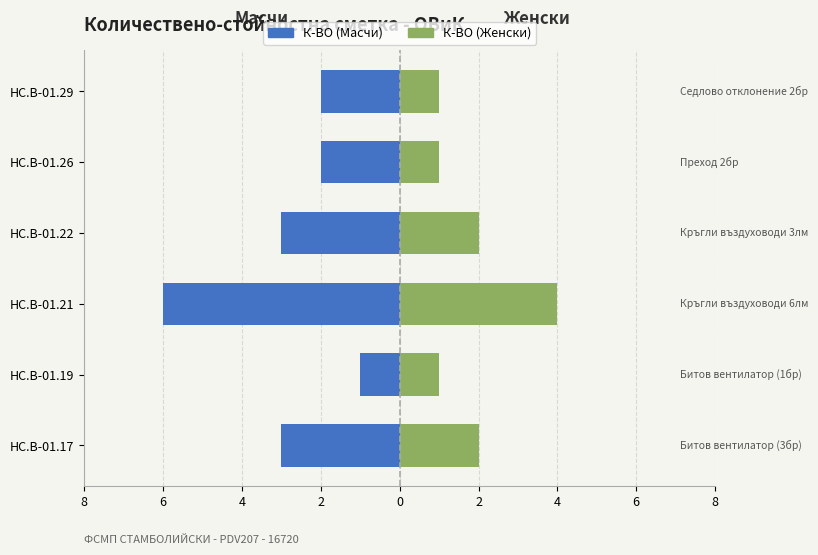

What is the difference between the second highest and minimum values in the К-ВО (Женски) series?

1